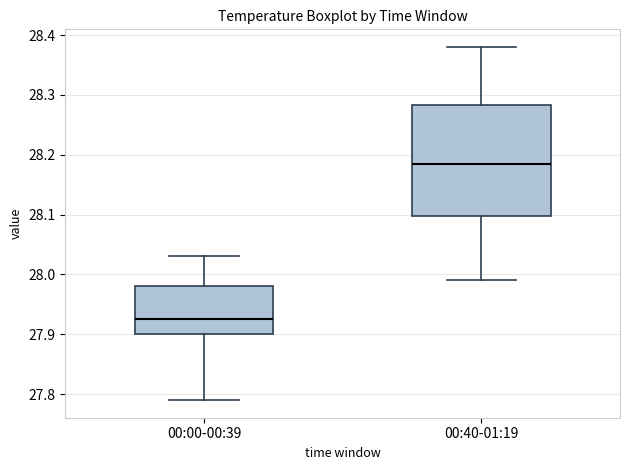

Which box is the tallest, from its lower edge to its upper edge?

00:40-01:19